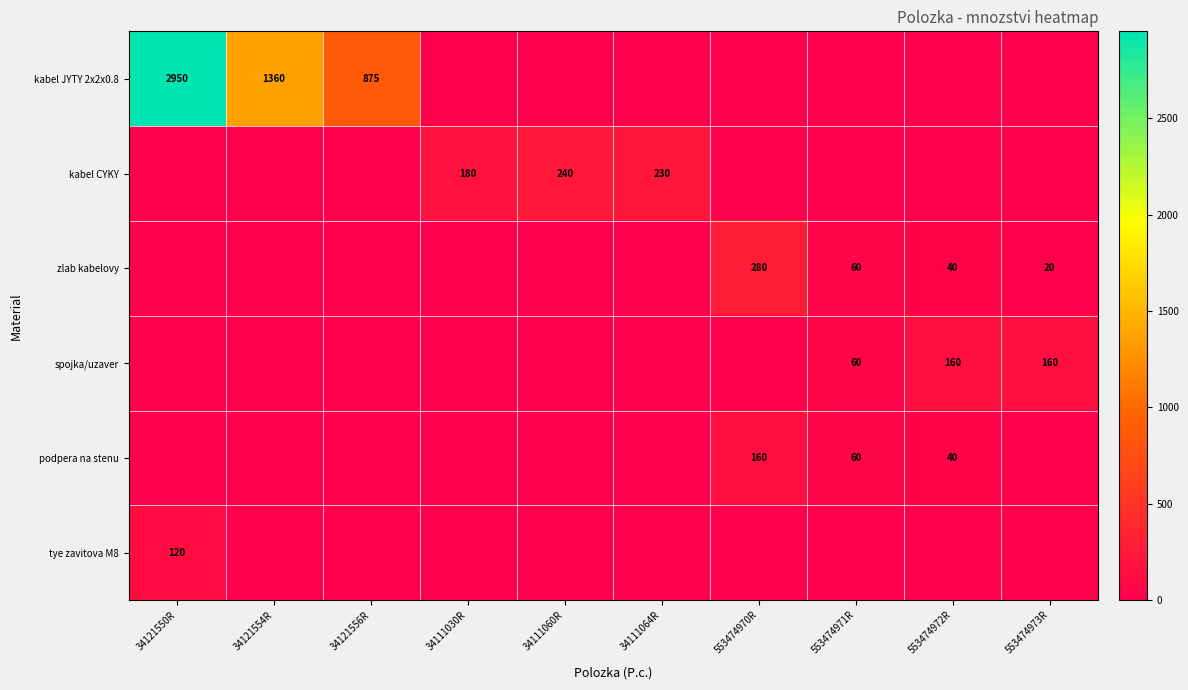

True or false: spojka/uzaver has a value of 160 at 553474973R.

True